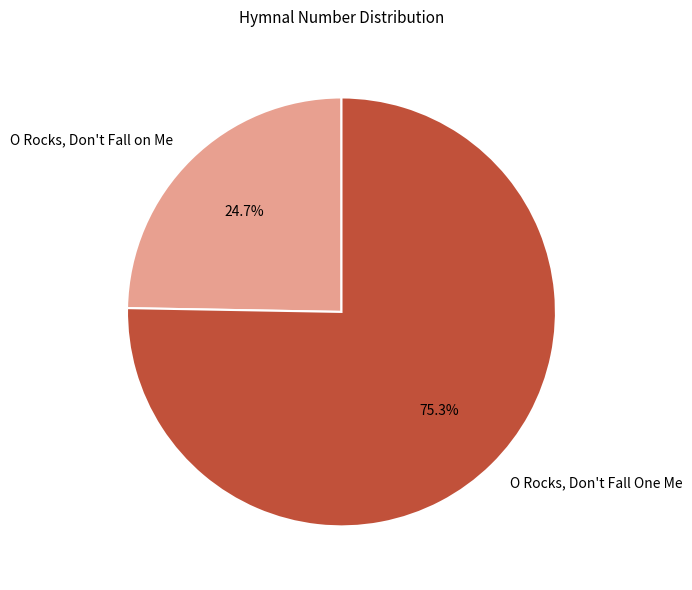

Which has a higher value, O Rocks, Don't Fall One Me or O Rocks, Don't Fall on Me?

O Rocks, Don't Fall One Me